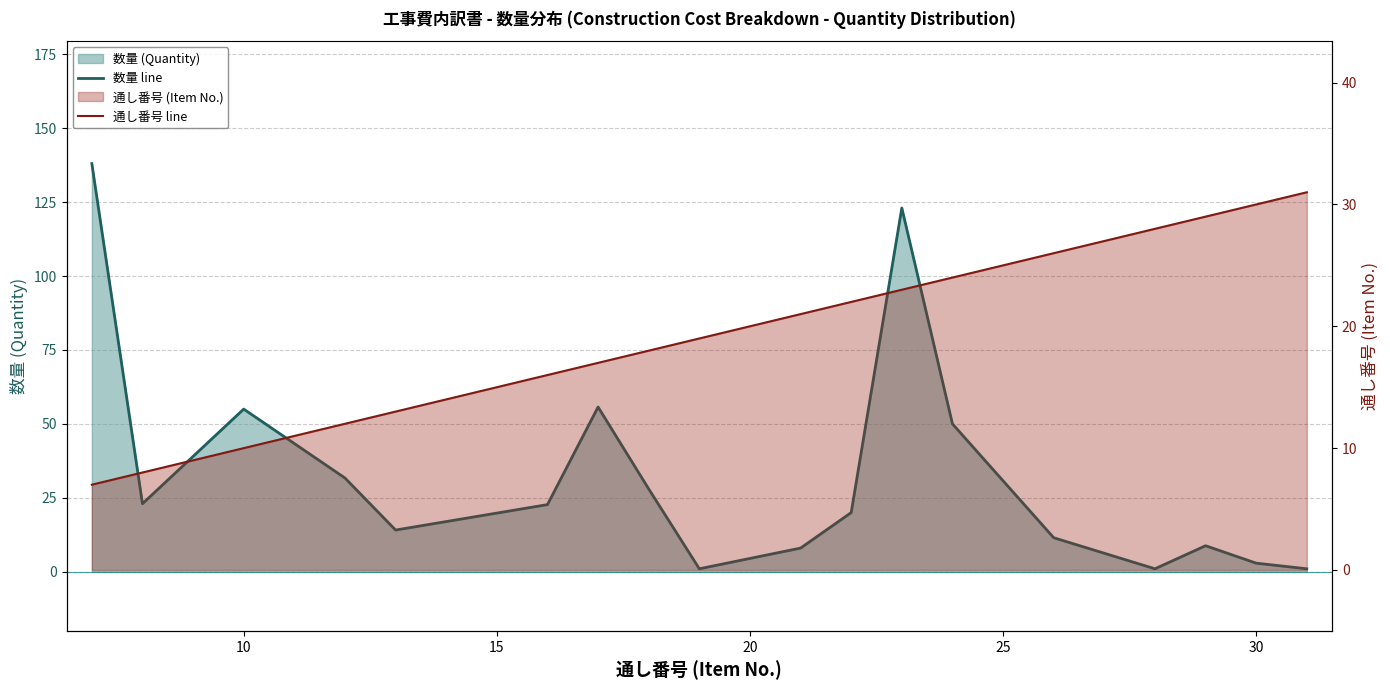

What is the highest value of the 数量 line series?

138.0